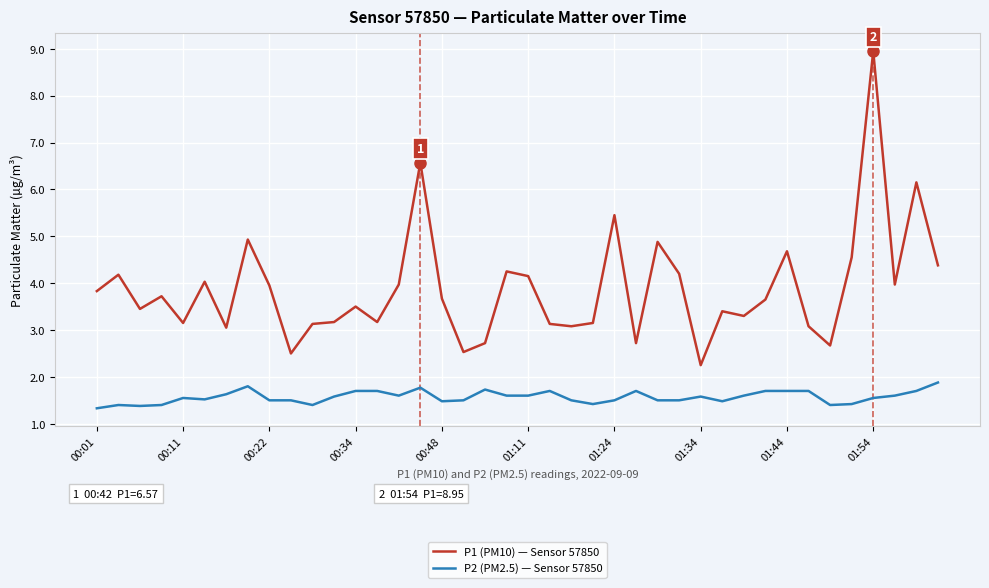

At how many categories does at least one series exceed 1?

40